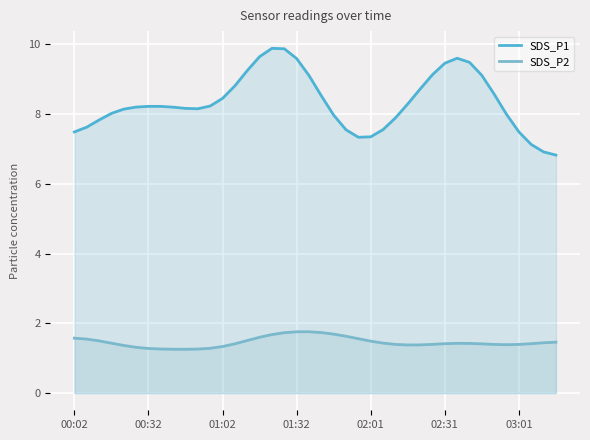

Is it true that SDS_P1 equals 8.2 at 00:32?

True